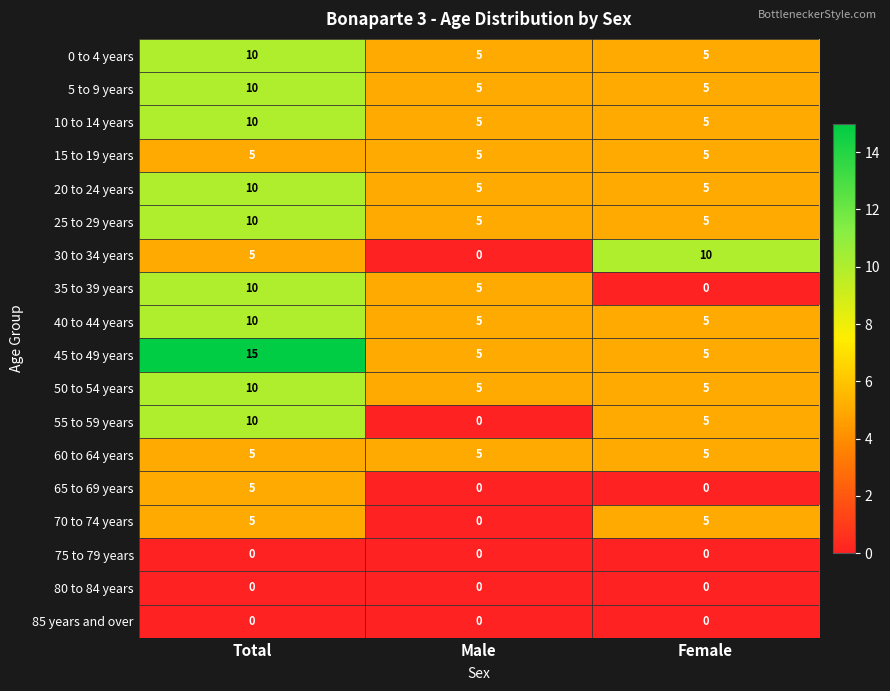

At which category is the sum across all series the highest?

Total